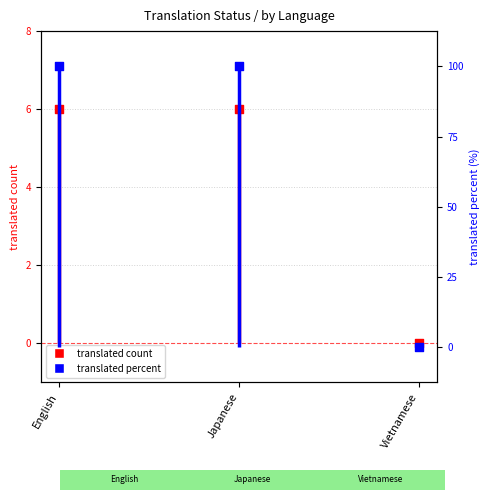

Which series contains the lowest Y value?

translated count